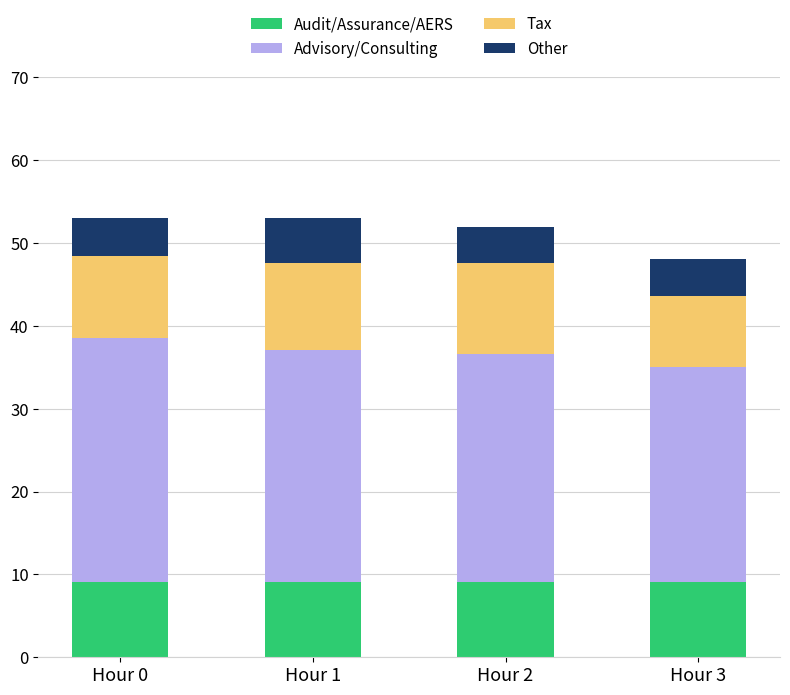

What is the highest value of the Audit/Assurance/AERS series?

9.1